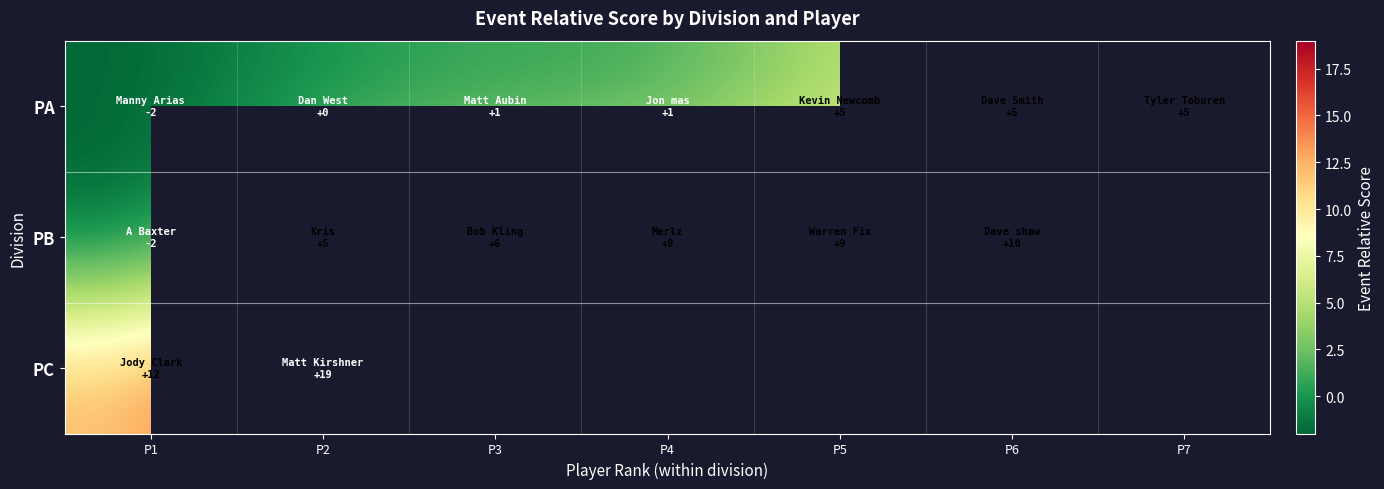

At which label does PB reach its peak?

P6